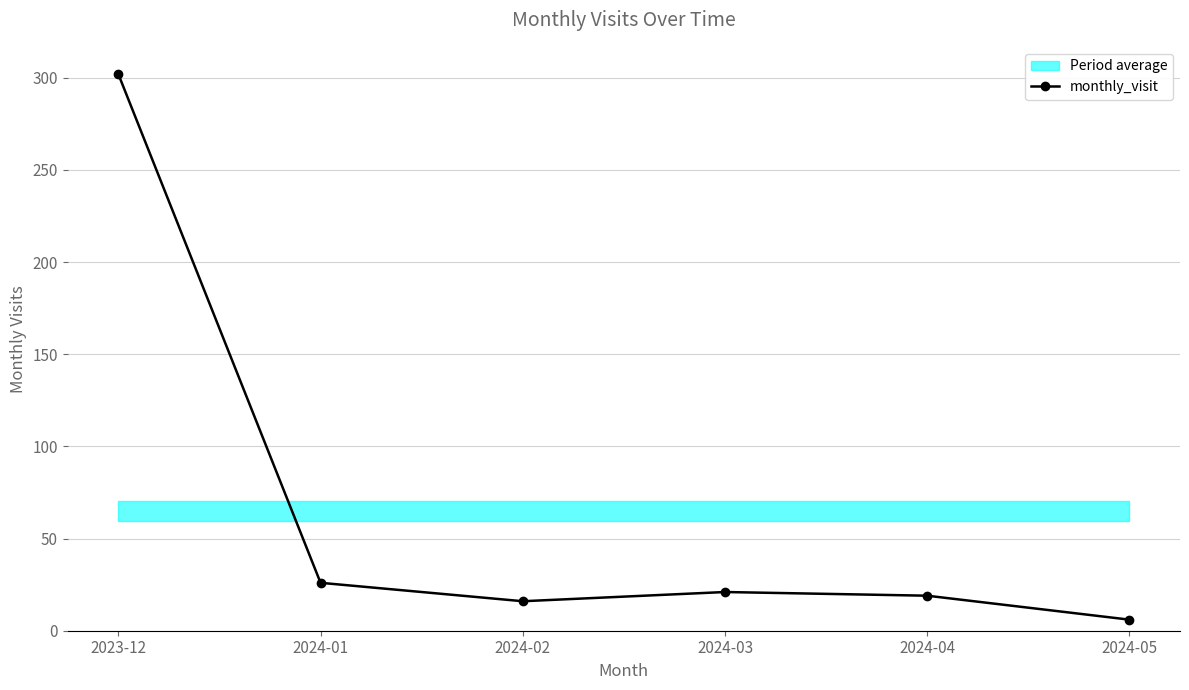

Rank the categories by value from lowest to highest.

2024-05, 2024-02, 2024-04, 2024-03, 2024-01, 2023-12